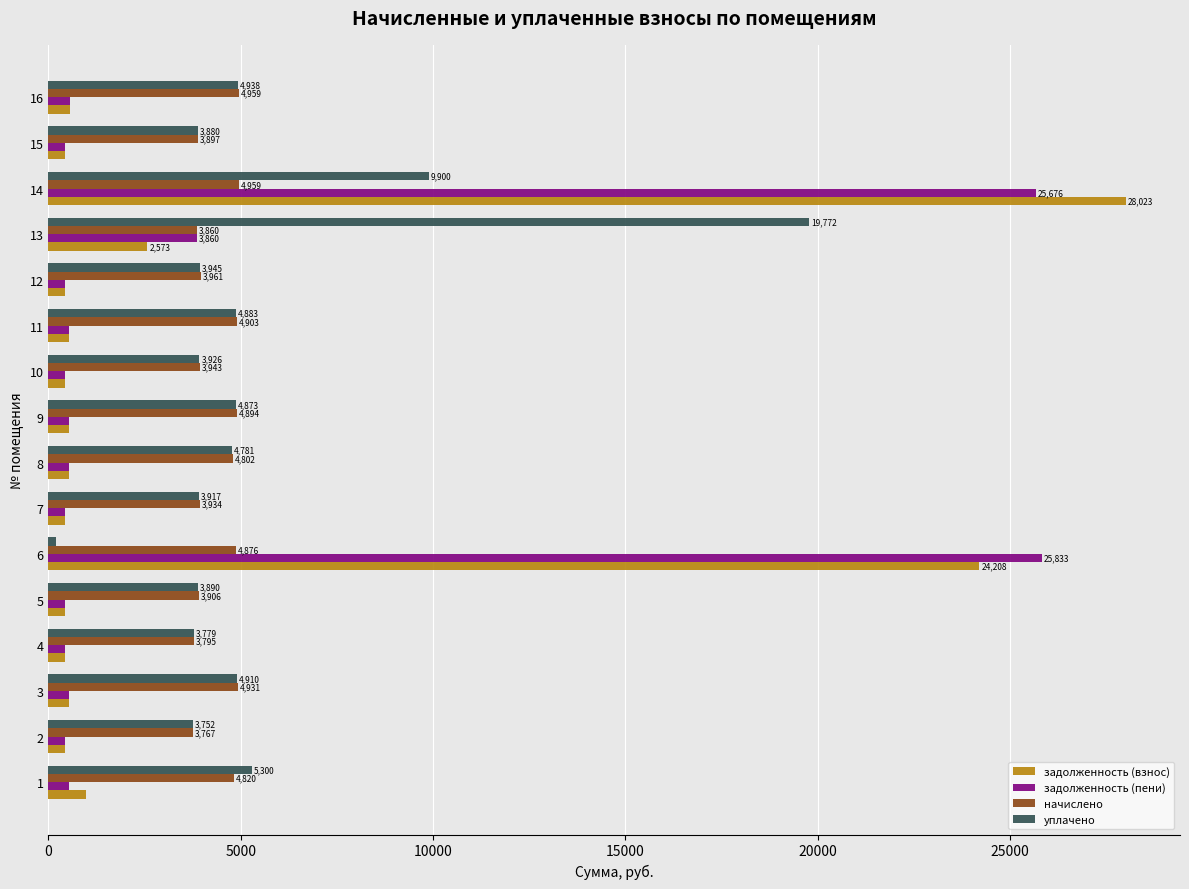

What is the minimum value shown in the chart?

200.0